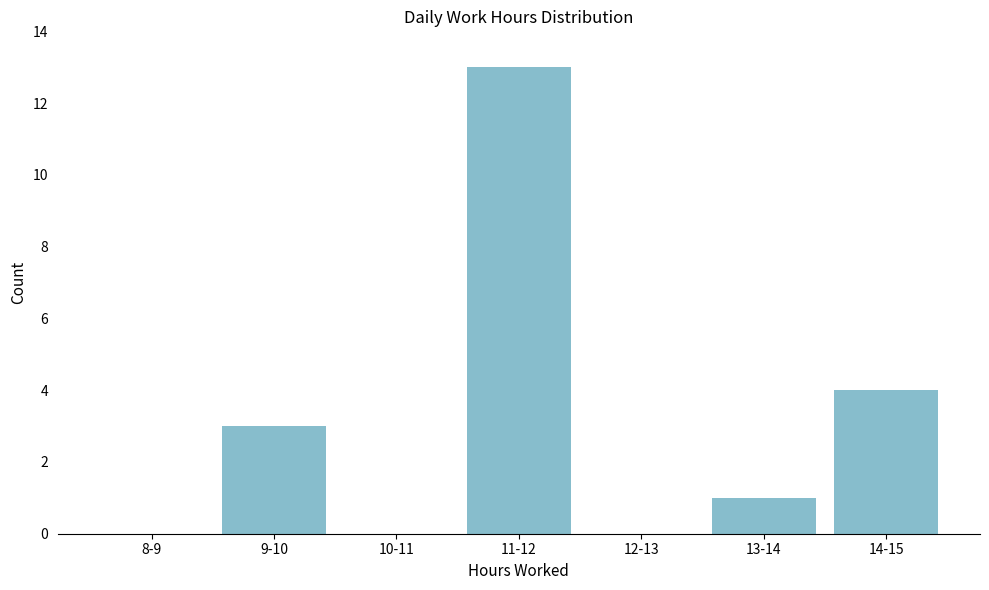

Reading left to right, transcribe all the data shown in this chart.

8-9=0	9-10=3	10-11=0	11-12=13	12-13=0	13-14=1	14-15=4